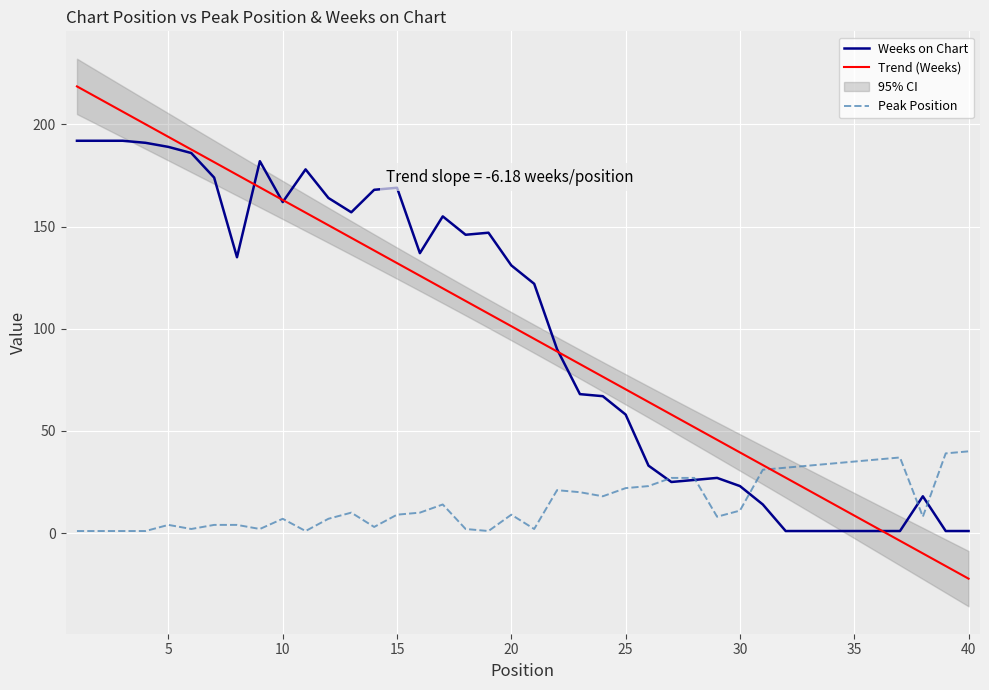

How many values in the Peak Position series exceed 10?

18